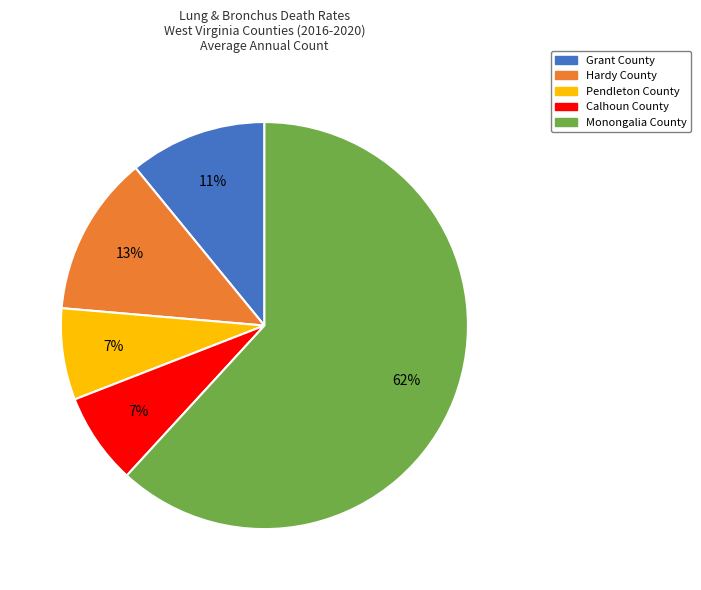

Does Pendleton County account for over 50% of the chart?

No